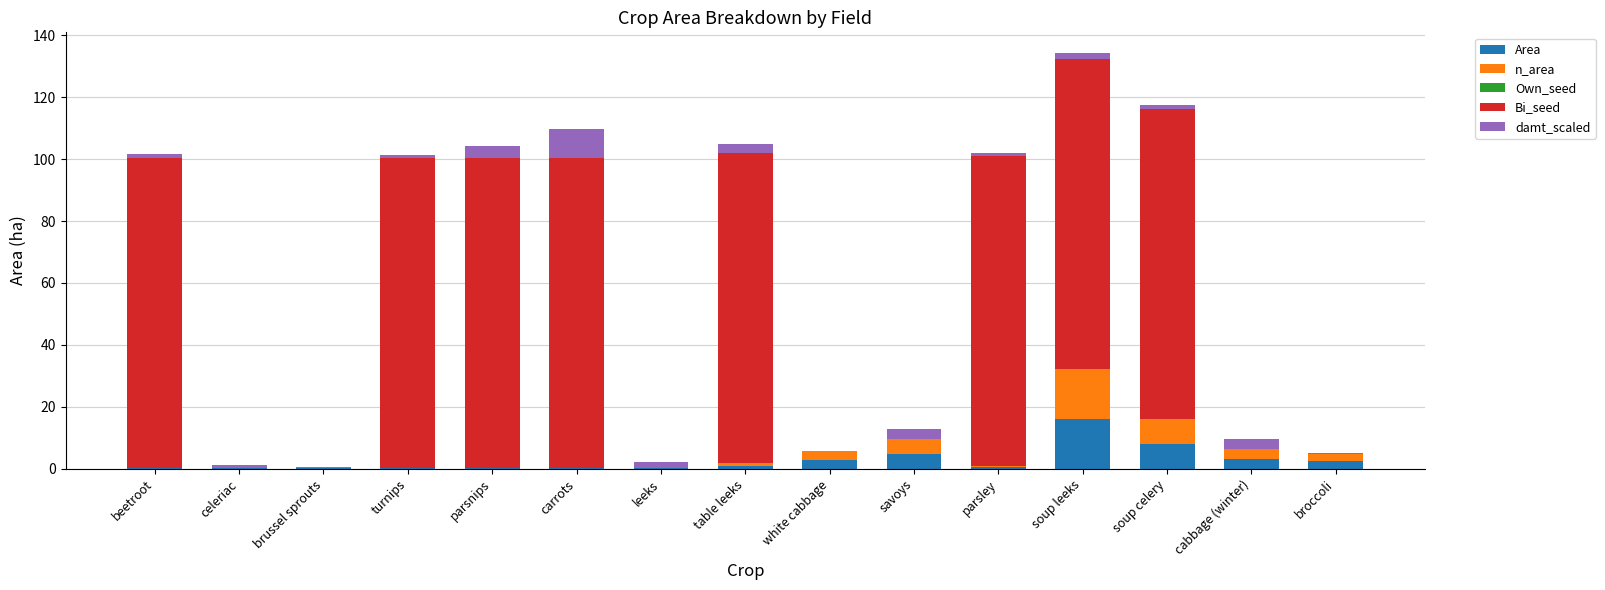

True or false: Area has a value of 8.1 at soup celery.

True